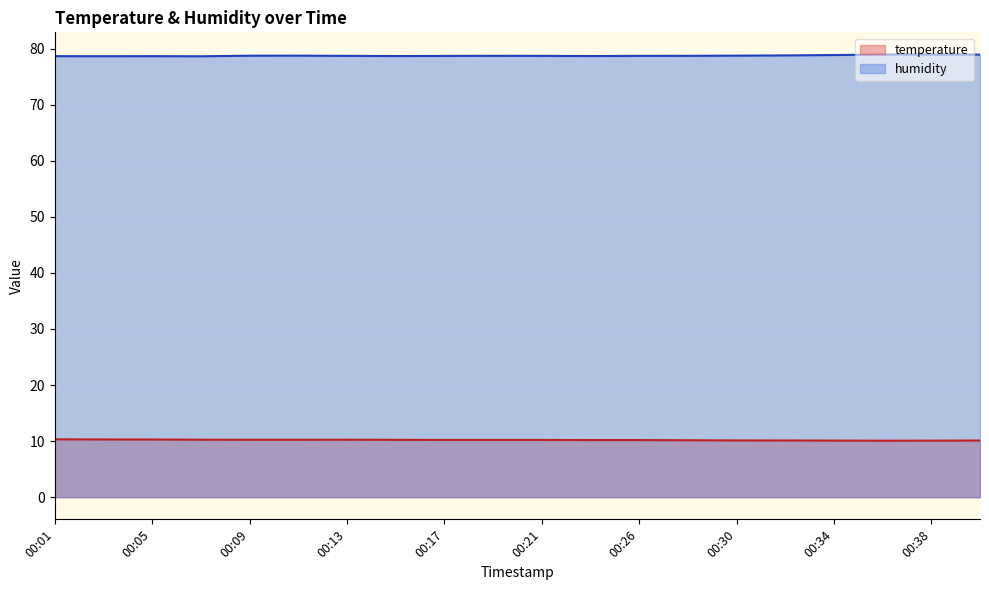

How many lines are shown in the chart?

2